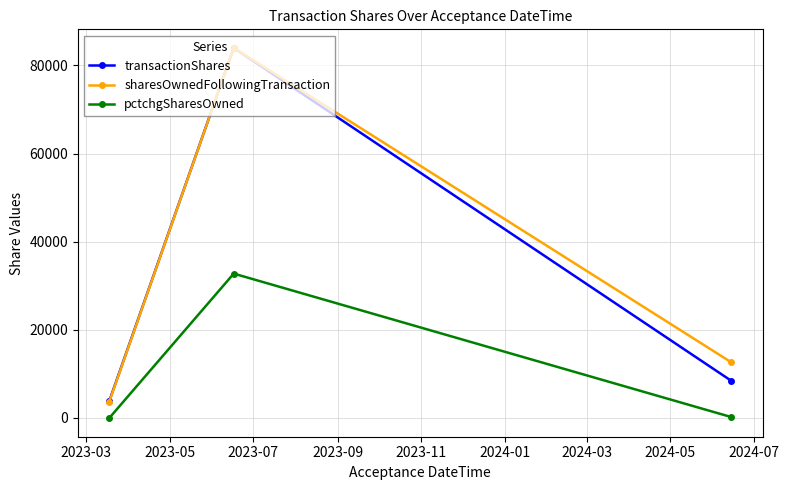

What is the greatest value displayed?

84000